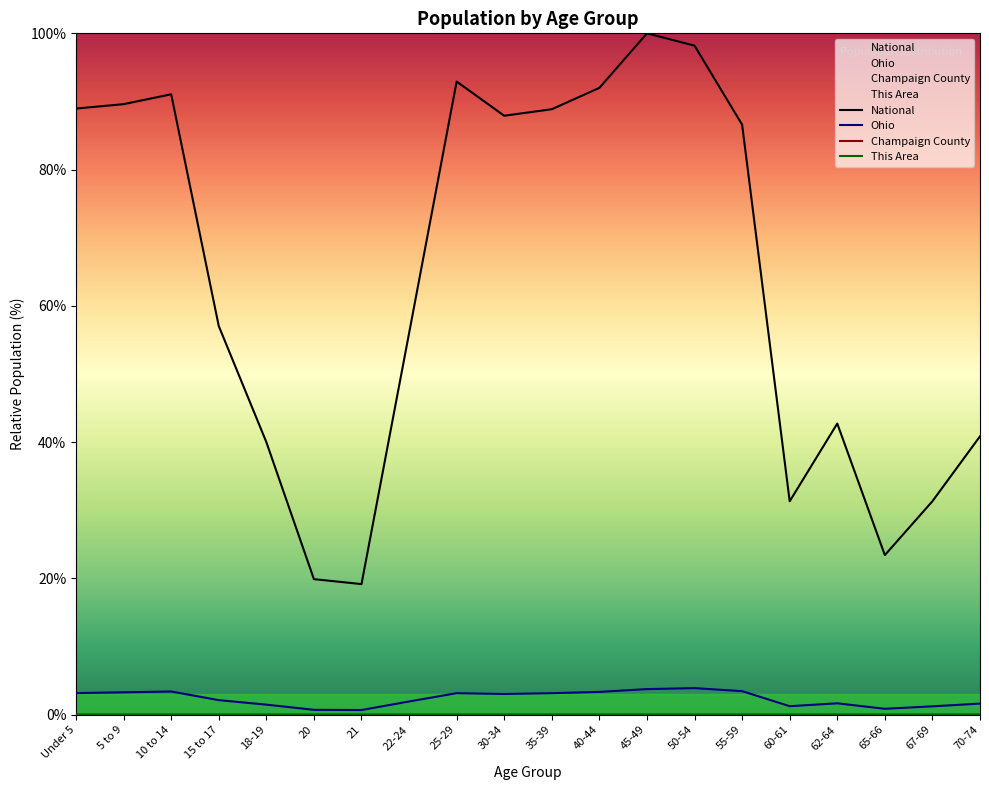

True or false: National and Champaign County cross at least once.

False